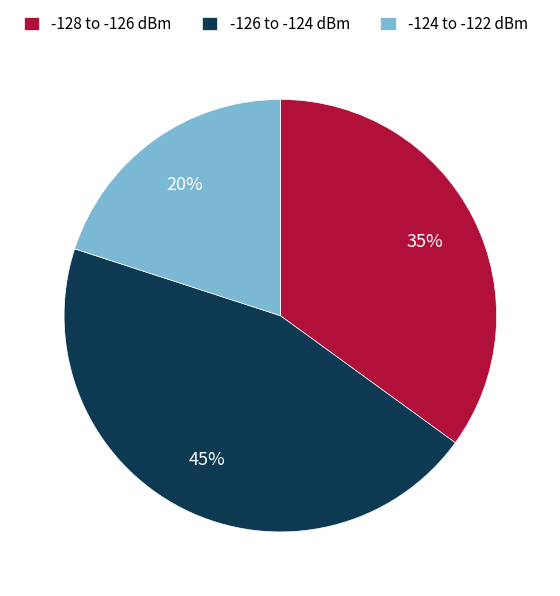

Count the number of slices in the pie.

3